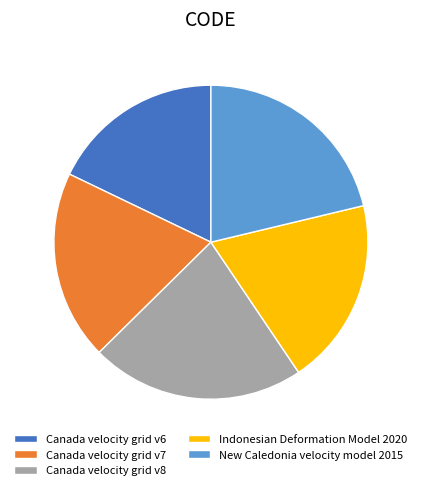

Is it true that New Caledonia velocity model 2015 is 7% of the pie?

False